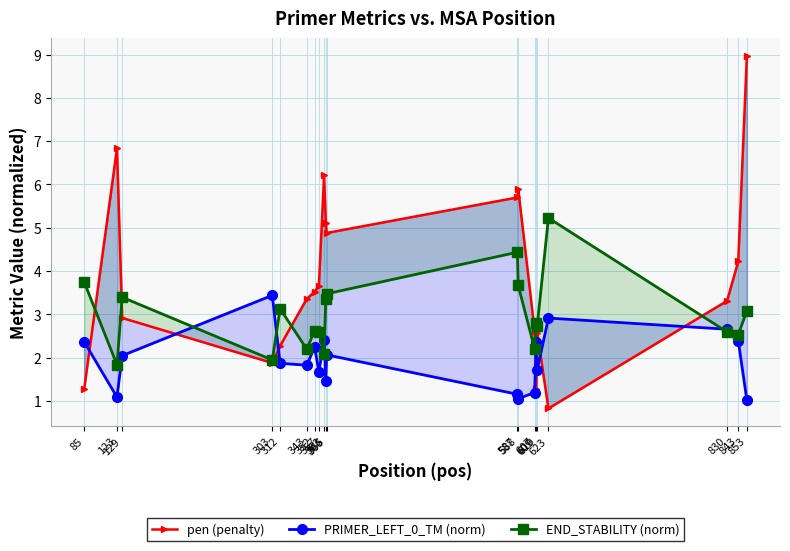

How many data points in pen (penalty) are less than 3?

8